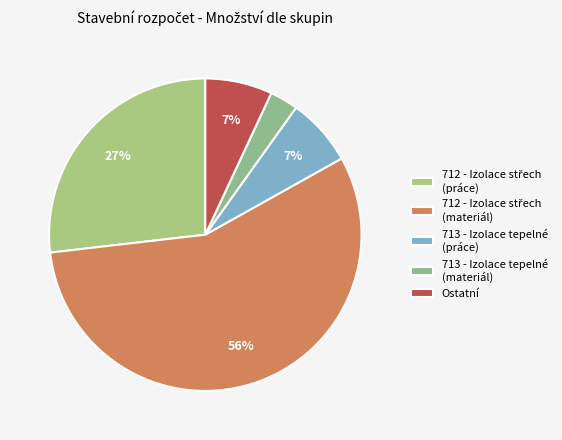

How many slices are in this pie chart?

5